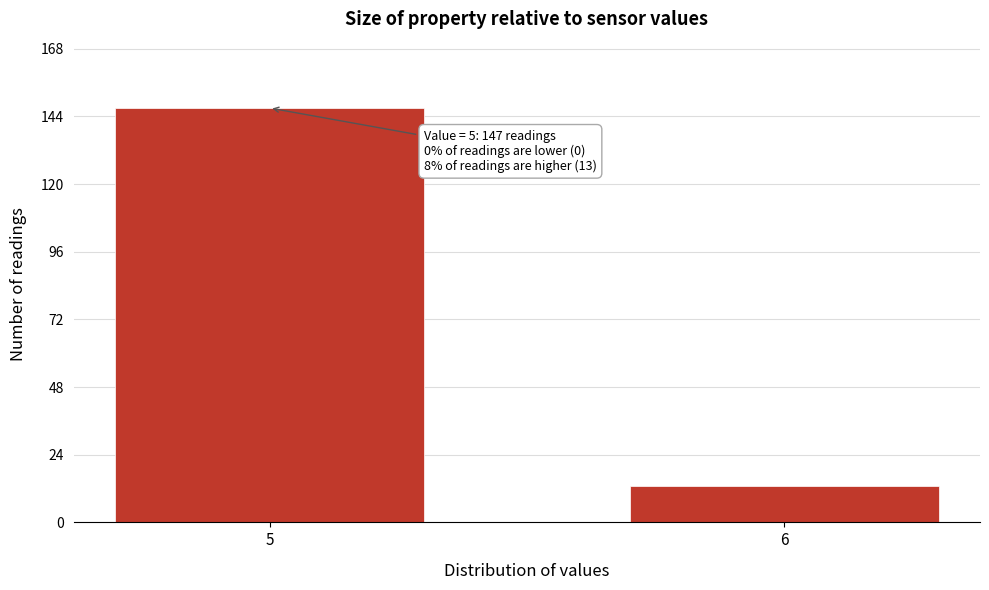

Reading left to right, list all the values displayed in this chart.

147	13